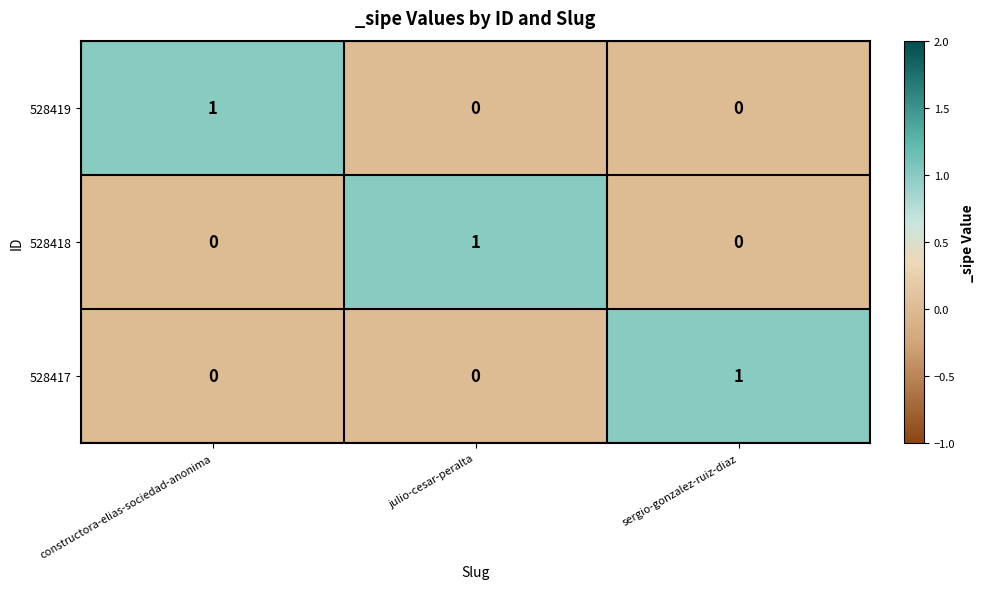

At which label does 528418 reach its peak?

julio-cesar-peralta